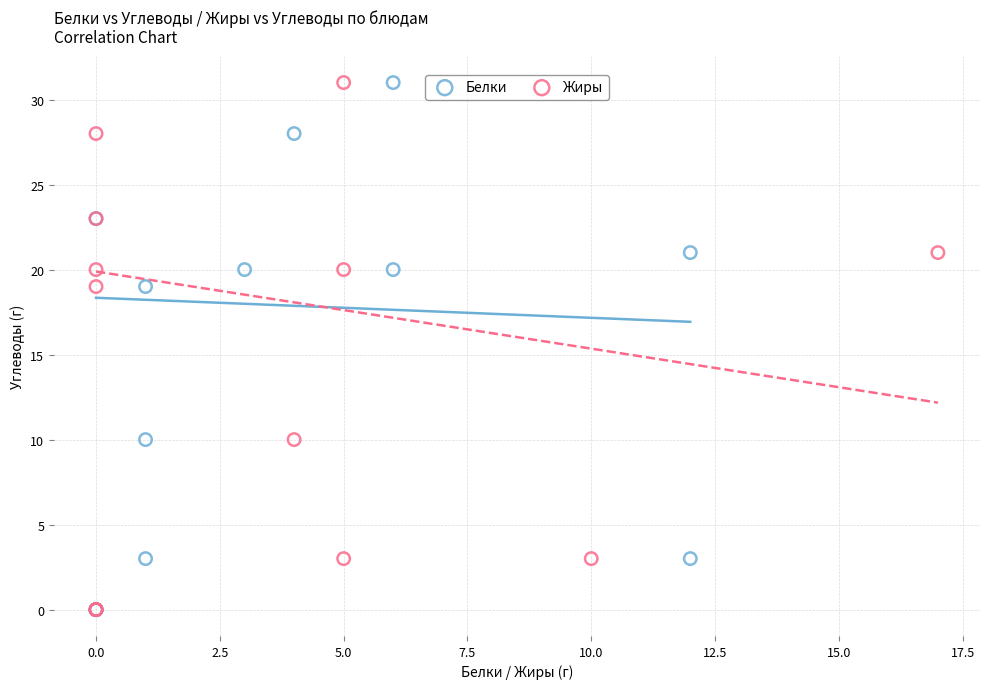

What are all the series names shown in the legend?

Белки, Жиры